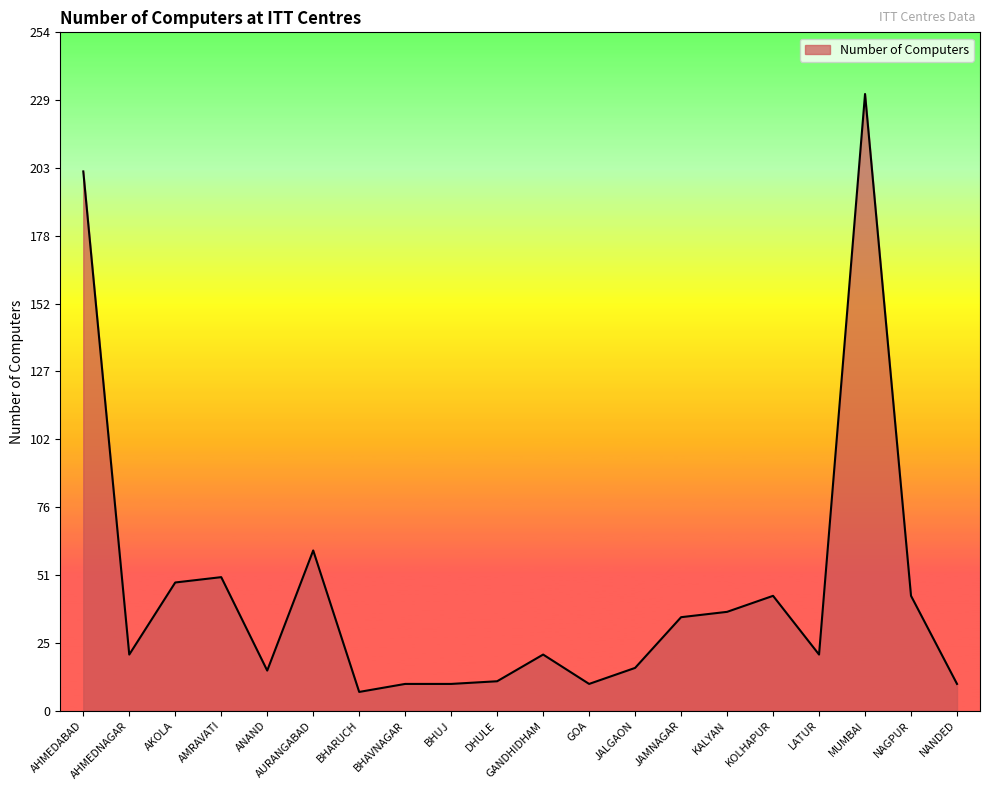

Which label corresponds to the largest value in the chart?

MUMBAI